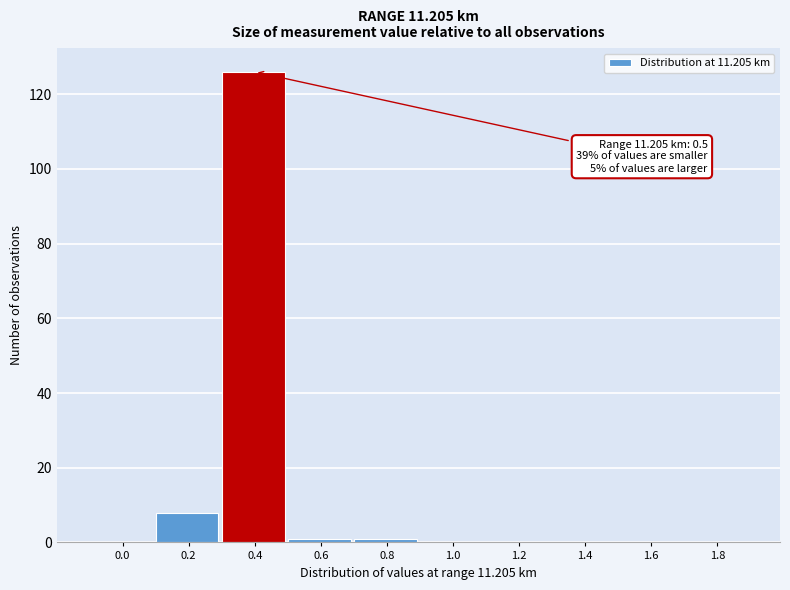

Reading left to right, list all the values displayed in this chart.

0.0=0	0.2=8	0.4=126	0.6=1	0.8=1	1.0=0	1.2=0	1.4=0	1.6=0	1.8=0